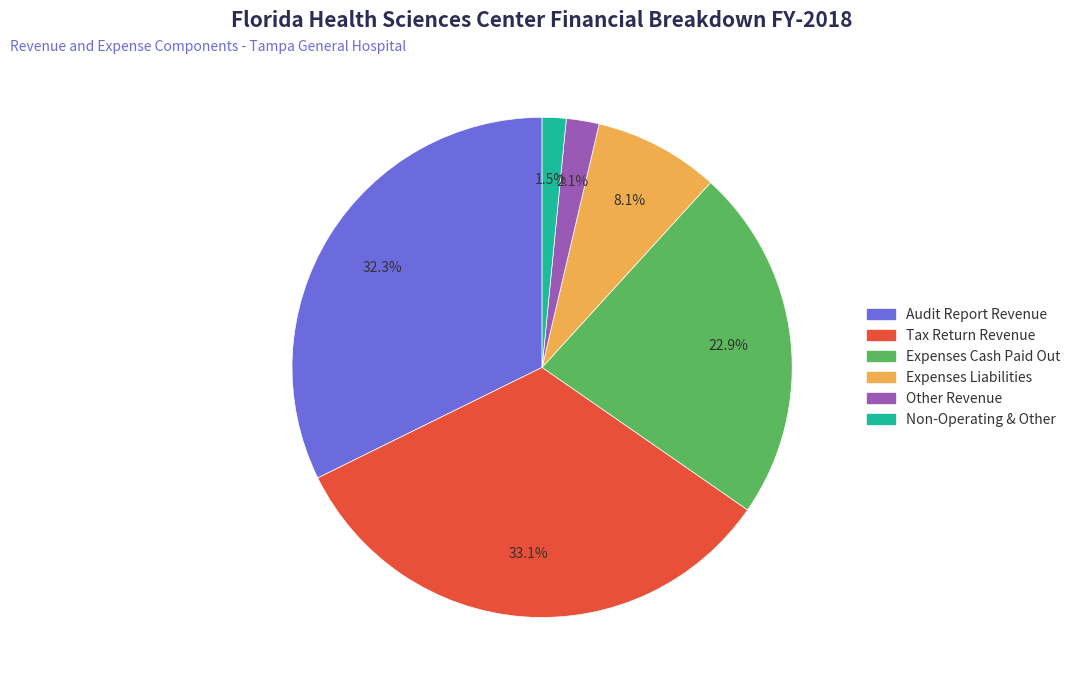

To the nearest percent, what is the combined percentage of Expenses Liabilities and Non-Operating & Other?

10%